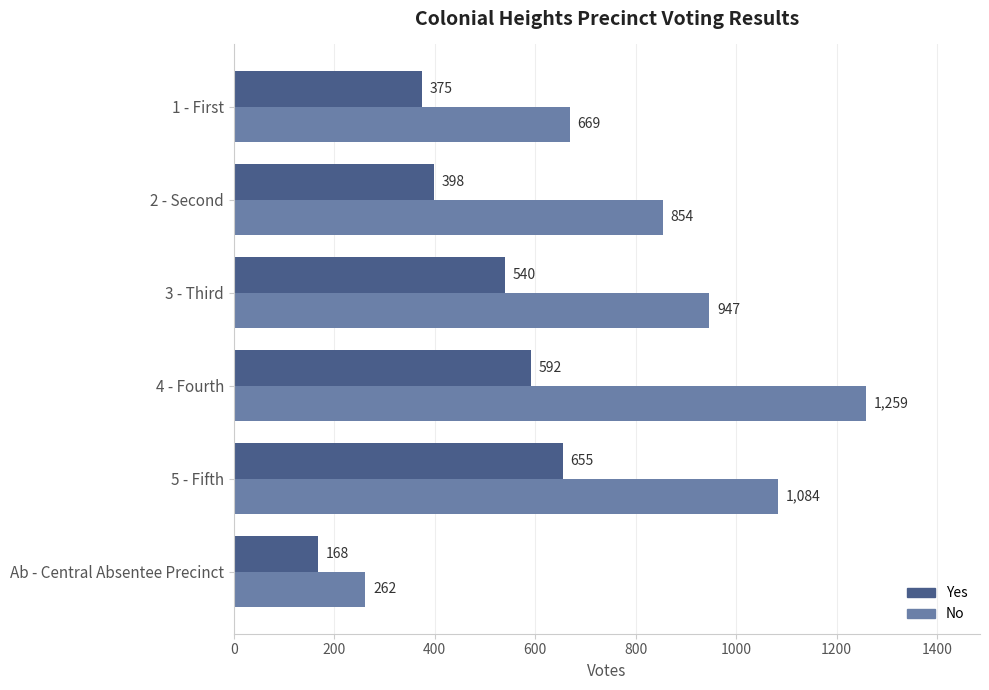

How many data points in No are less than 947?

3